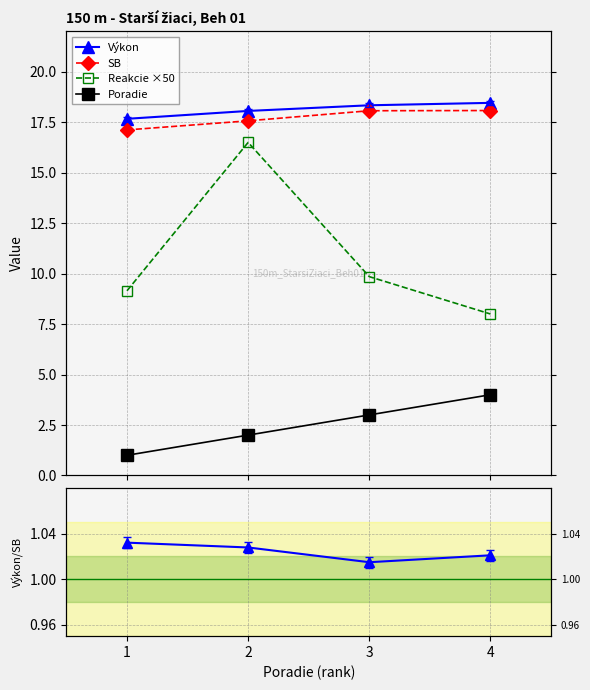

True or false: Poradie and Výkon cross at least once.

False